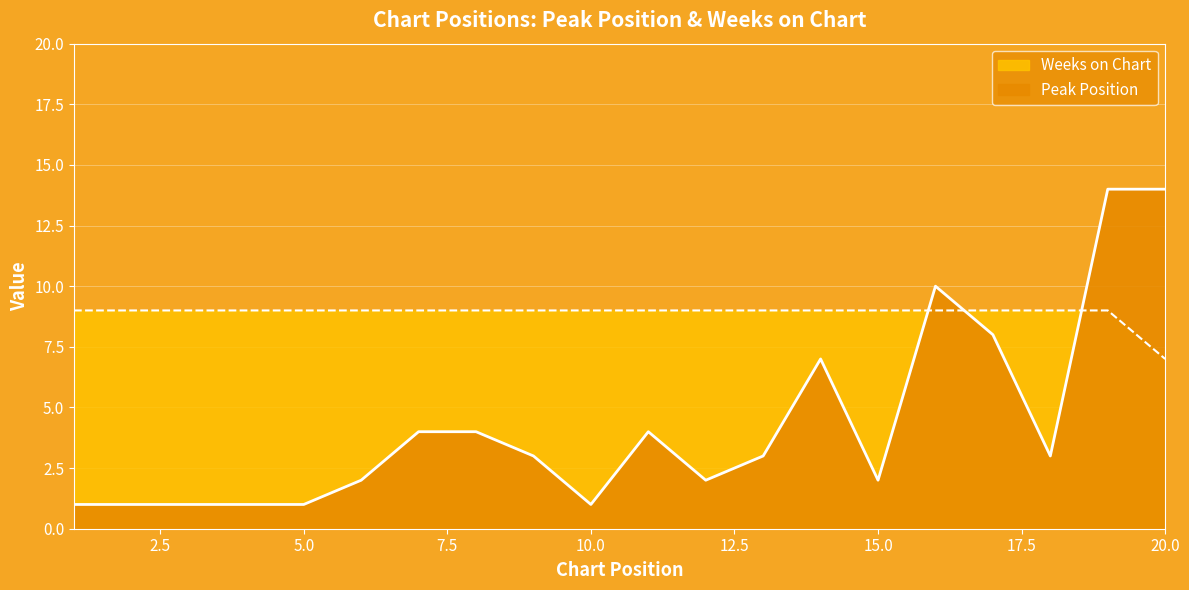

List the series in order of their peak value, lowest first.

Weeks on Chart, Peak Position